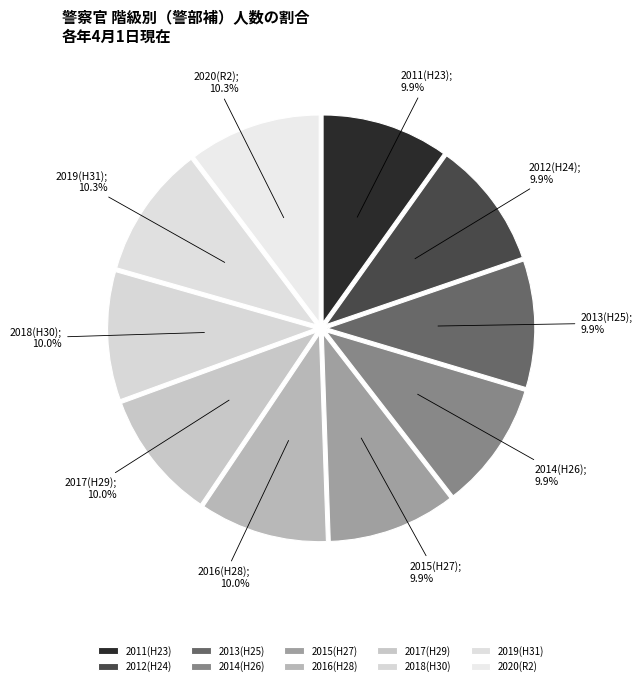

How many slices are in this pie chart?

10